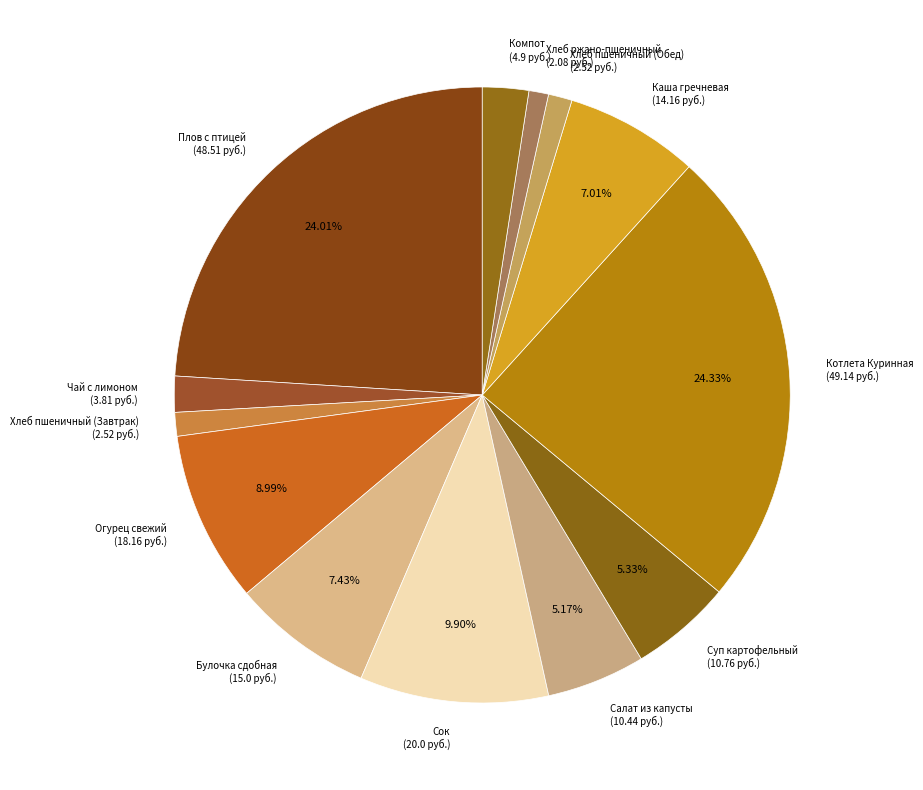

Is there any slice that represents more than half of the pie?

No